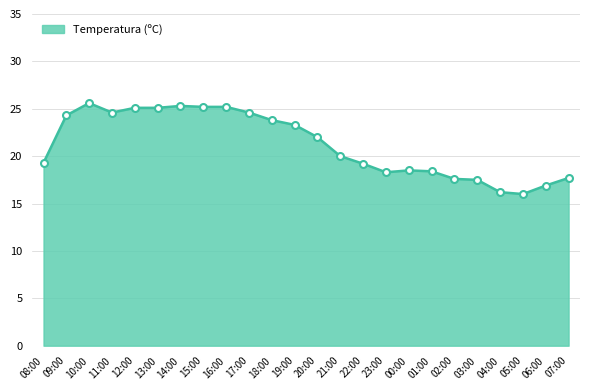

What is the difference between the maximum and minimum values?

9.6